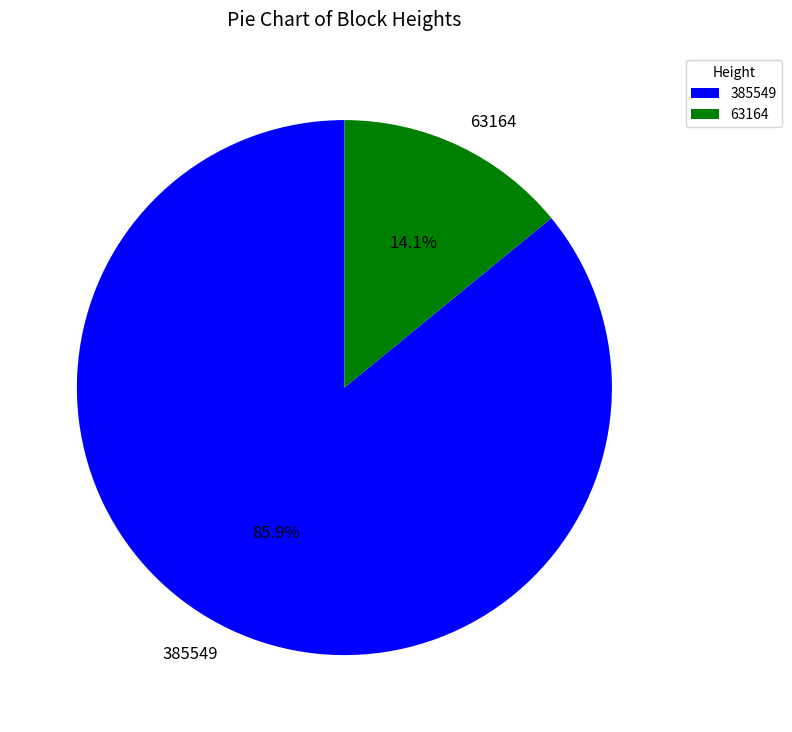

Which category has the smallest portion of the pie?

63164